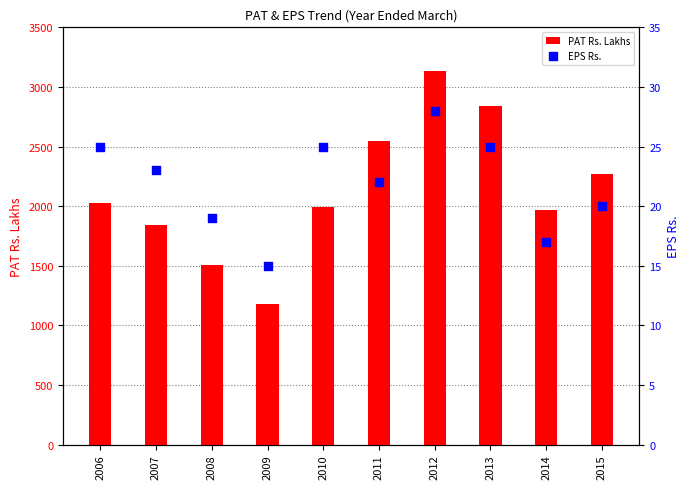

Which series contains the highest Y value?

PAT Rs. Lakhs